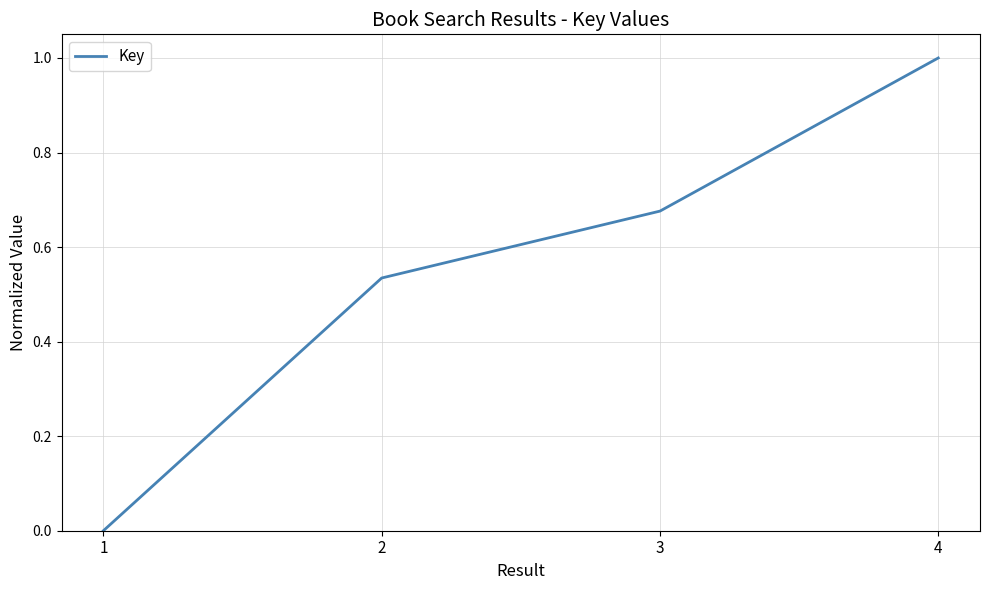

True or false: the data has more than 1 interior local peaks.

False